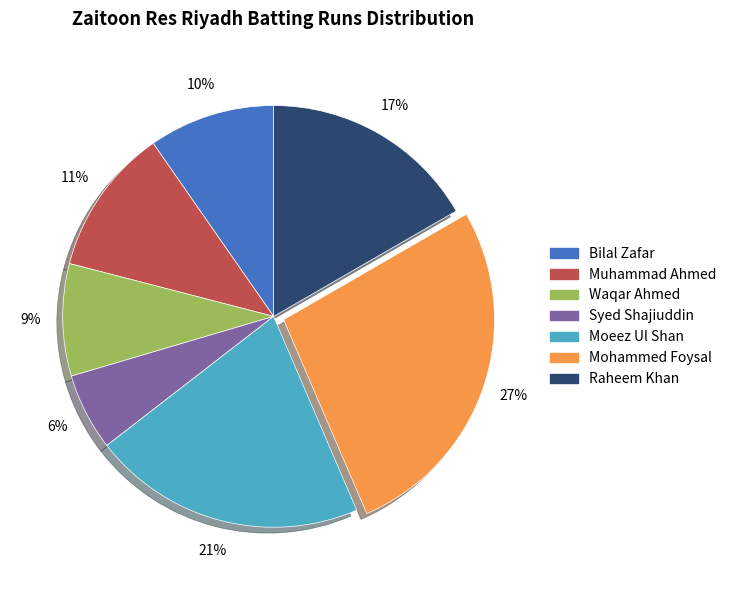

Do Muhammad Ahmed and Bilal Zafar together represent more than half of the pie?

No